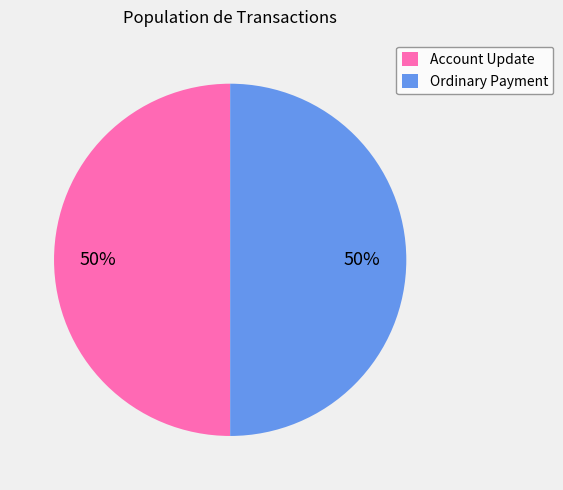

What is the ratio of the value at Ordinary Payment to the value at Account Update?

1.0